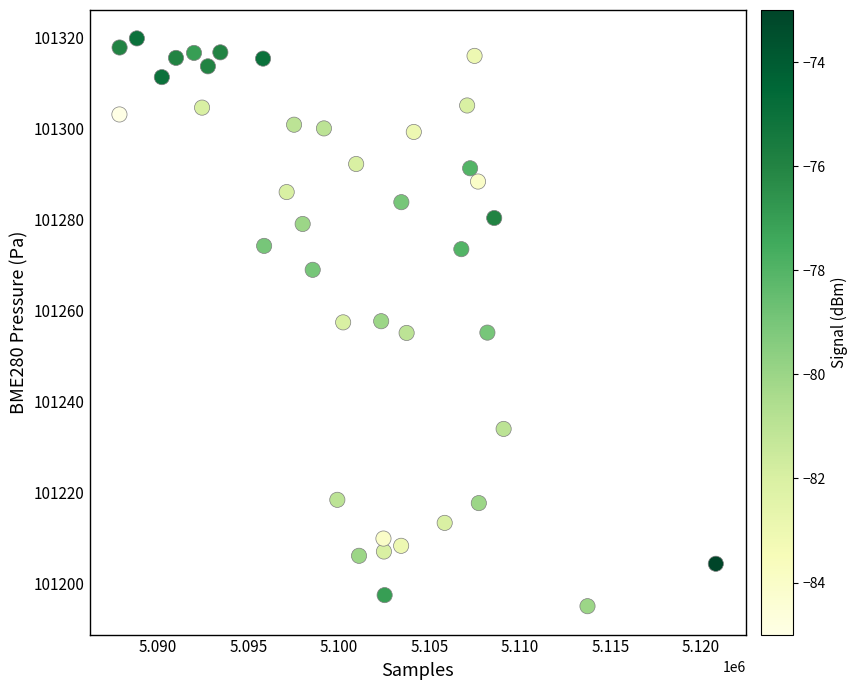

What is the range of X values (max minus min)?

32929.0